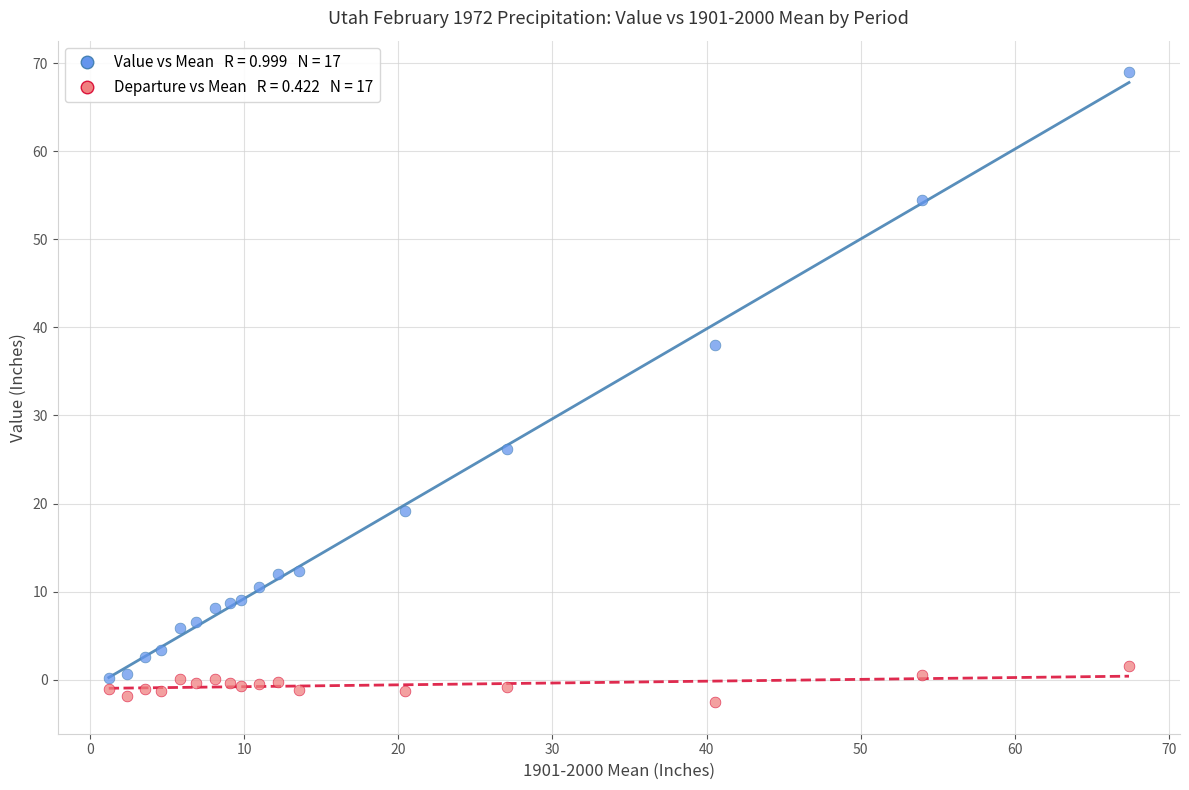

Across all series, what Y value is closest to 33?

38.0